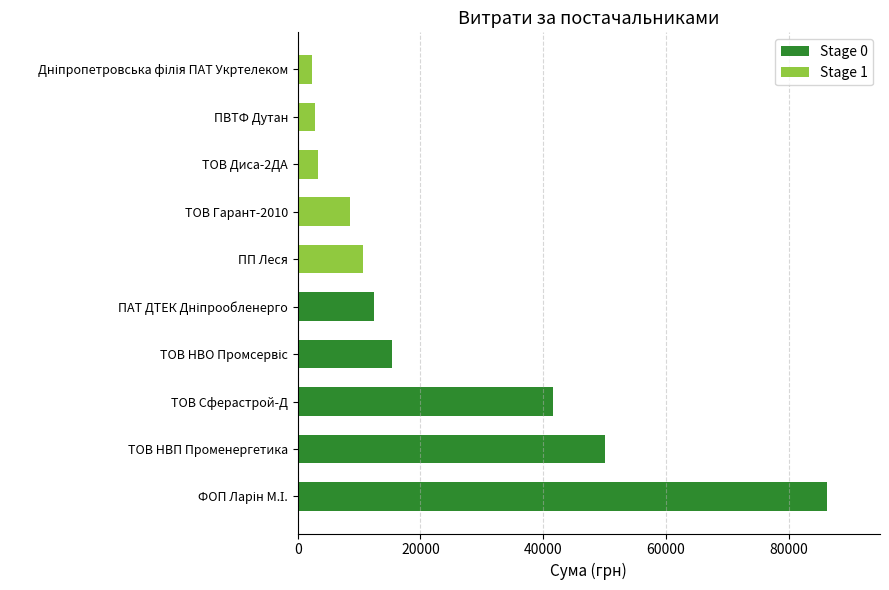

Are the bars horizontal?

Yes